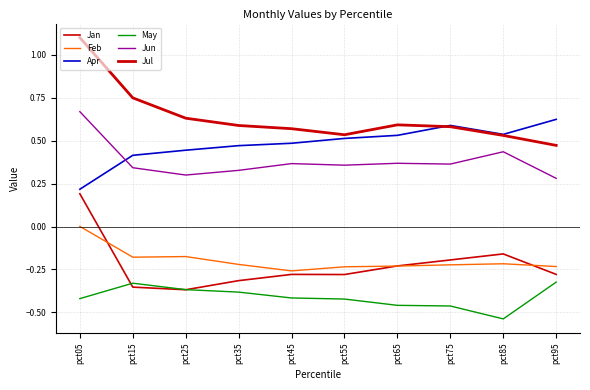

True or false: Jul and Feb intersect in this chart.

False